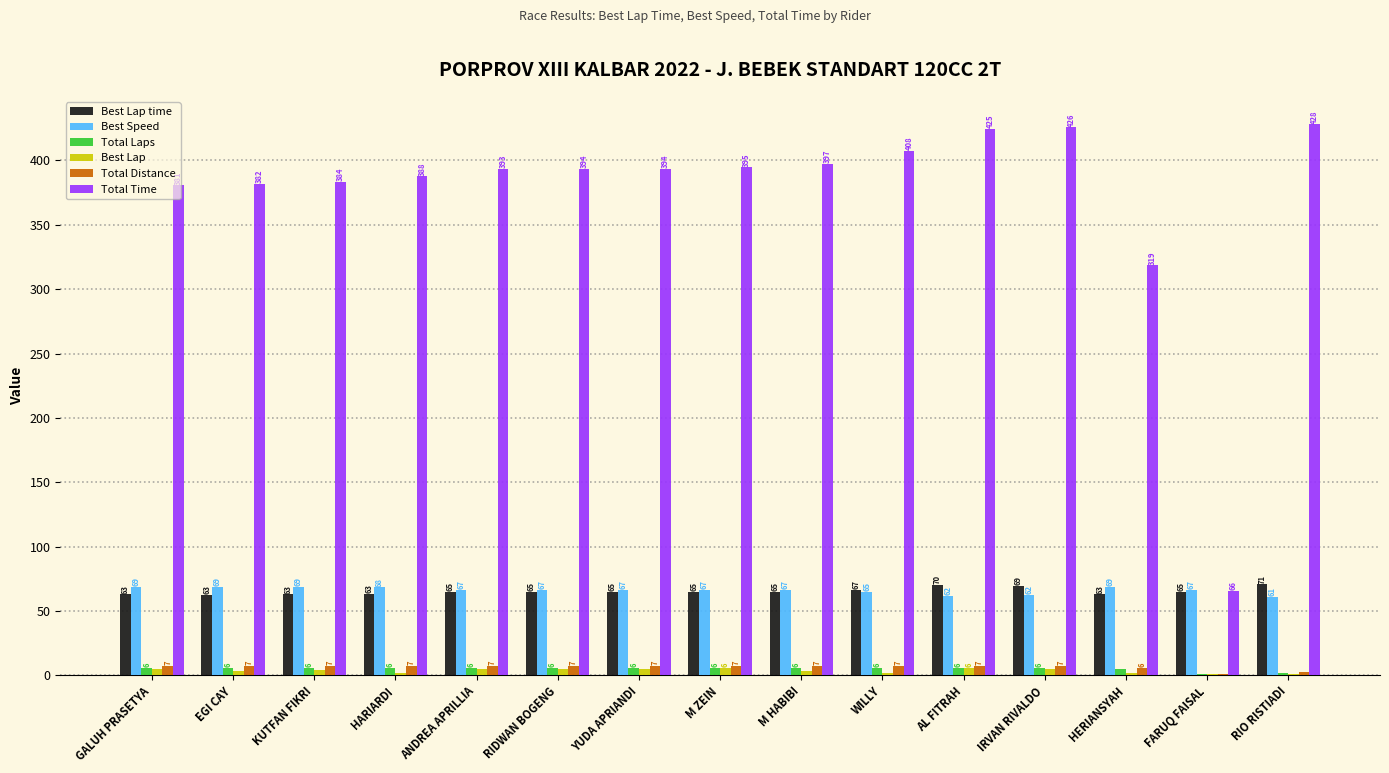

At which label is Total Time closest to 246?

HERIANSYAH